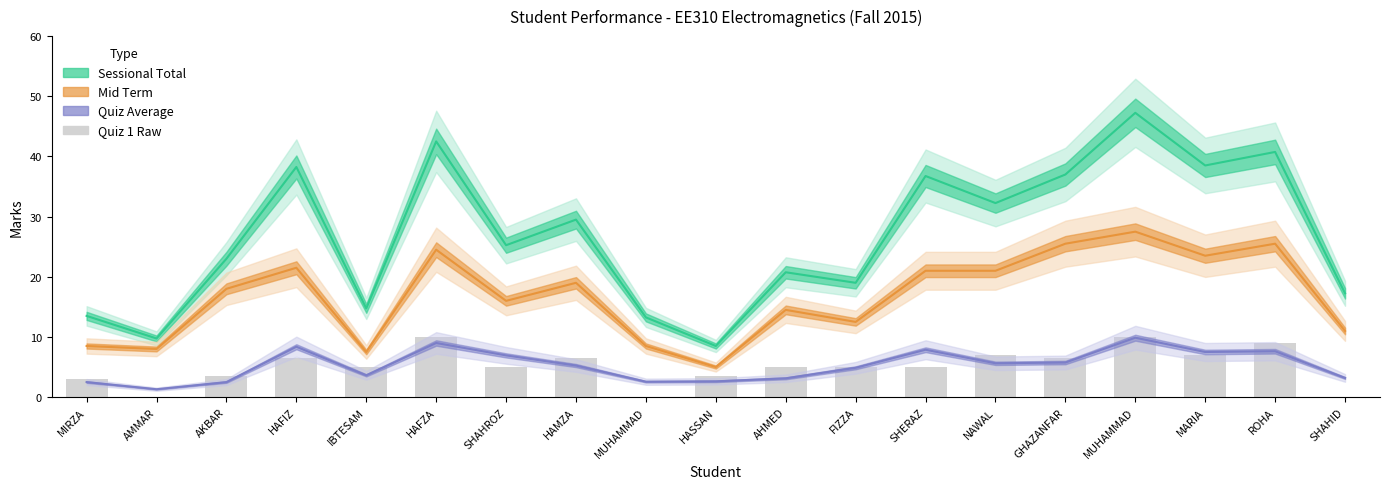

What is the value of the 10th bar from the left?

3.5